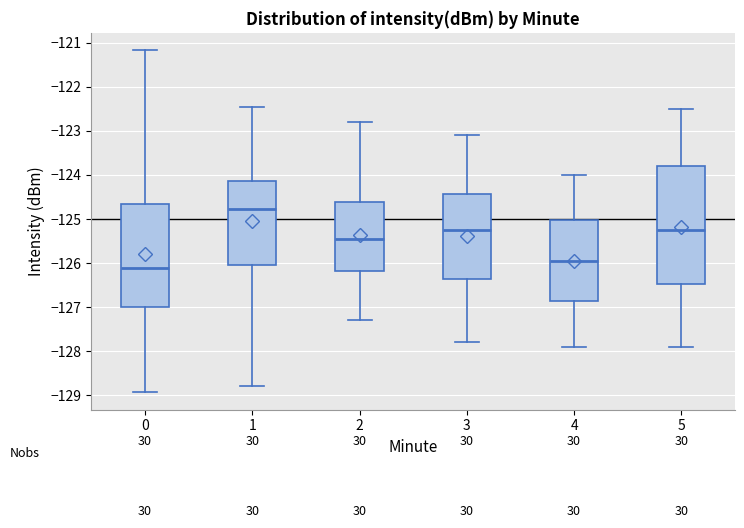

Which box's median line is the lowest?

0